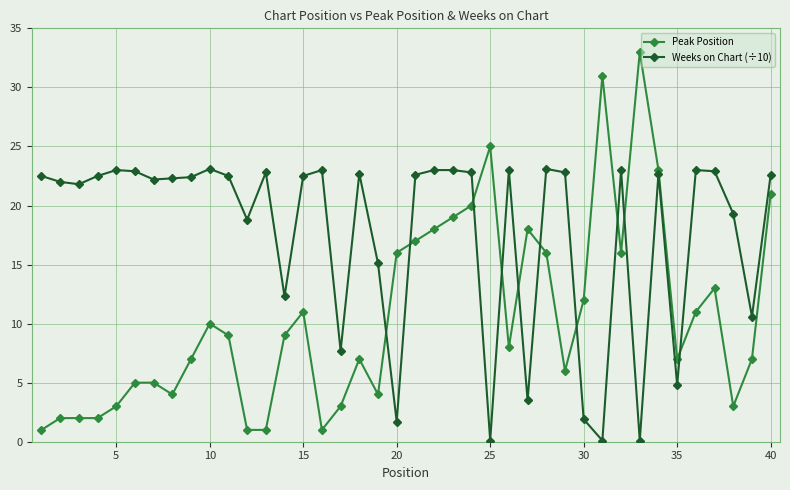

List the series in order of their overall mean, highest first.

Weeks on Chart (÷10), Peak Position